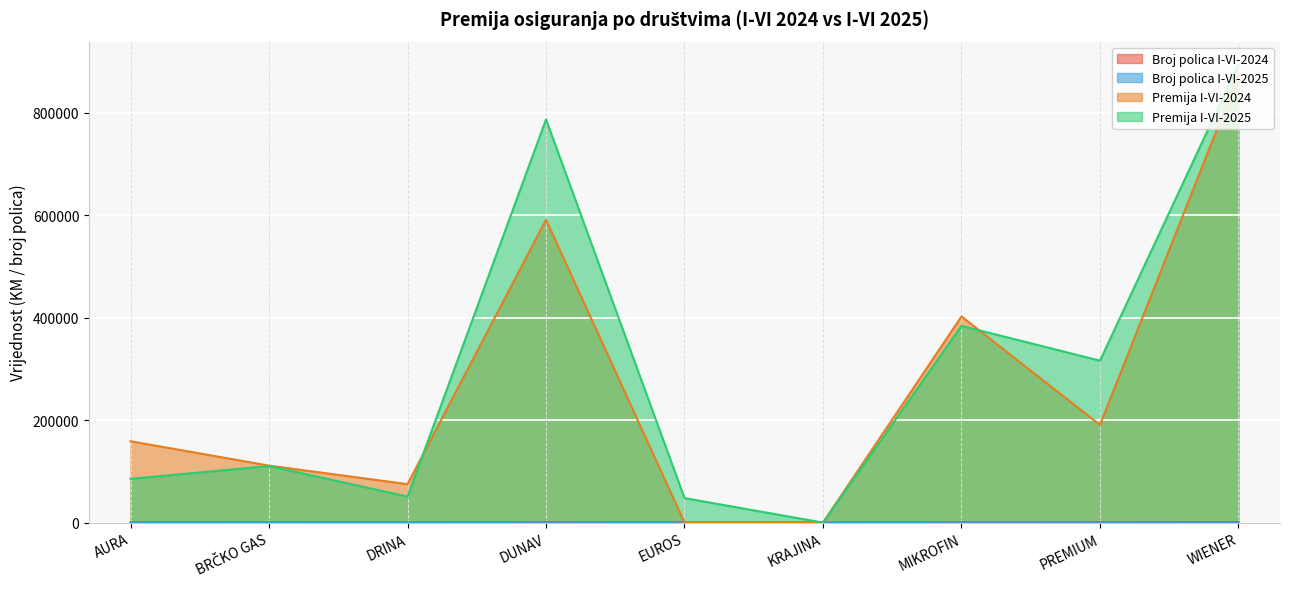

At which category does Broj polica I-VI-2024 reach its first local valley?

DRINA